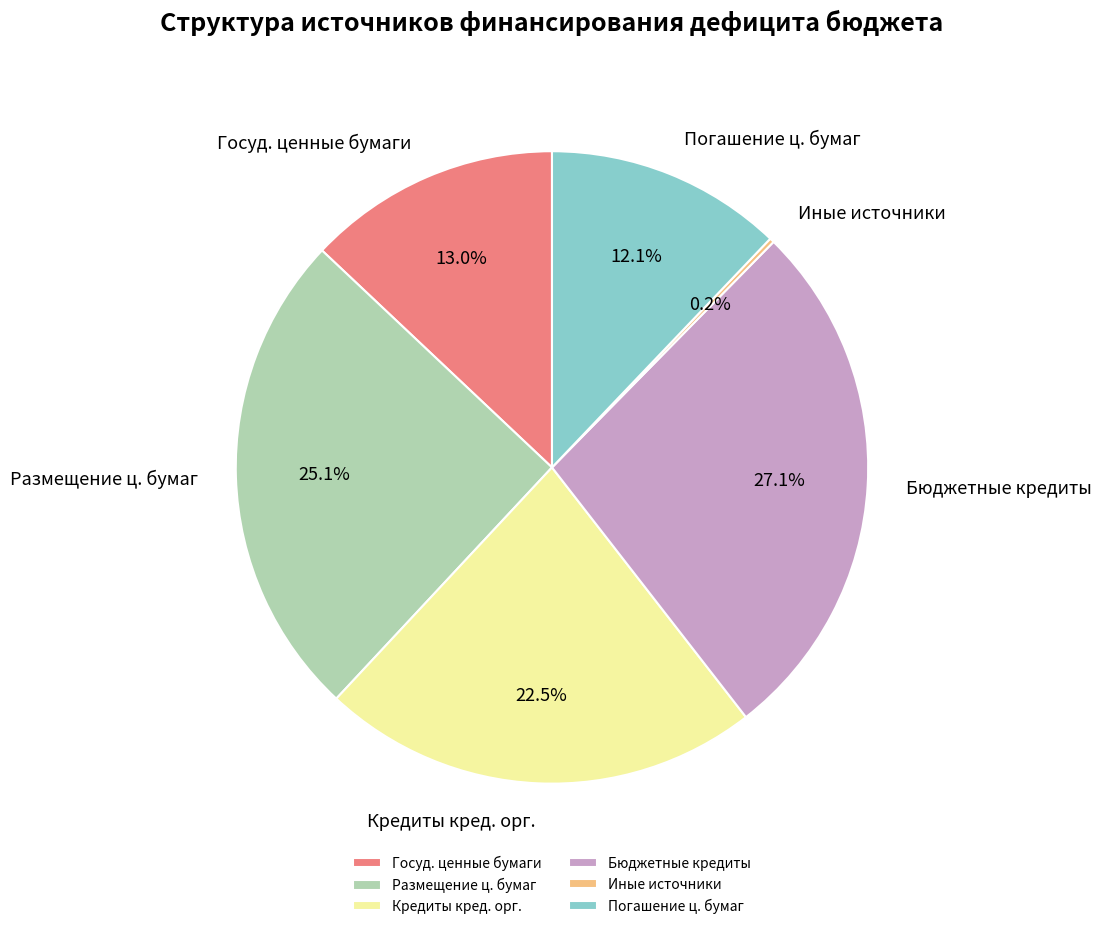

Which category has the biggest portion of the pie?

Бюджетные кредиты